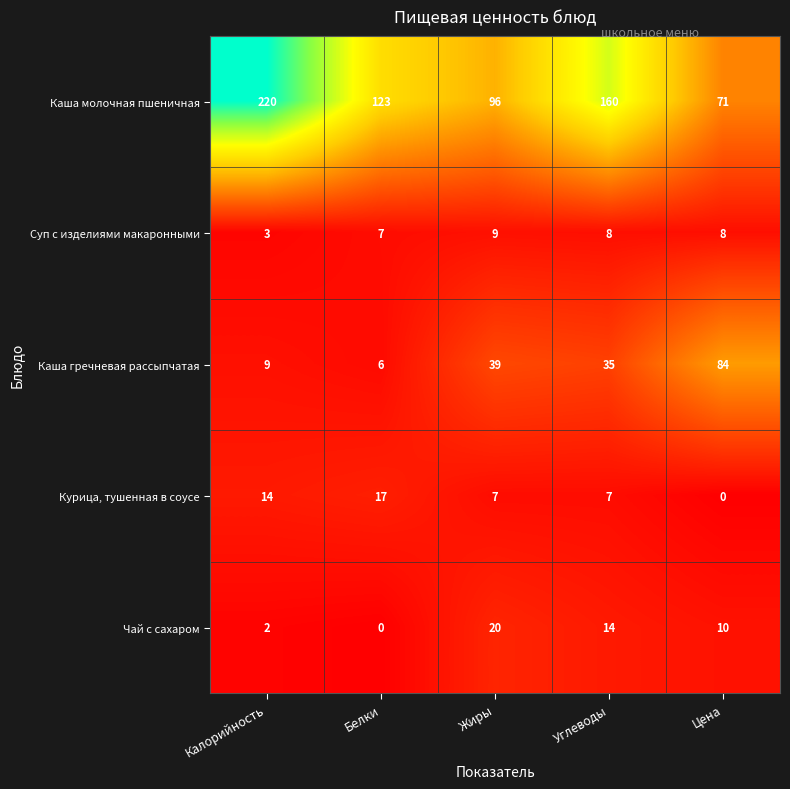

Which series has the largest range (max minus min)?

Каша молочная пшеничная